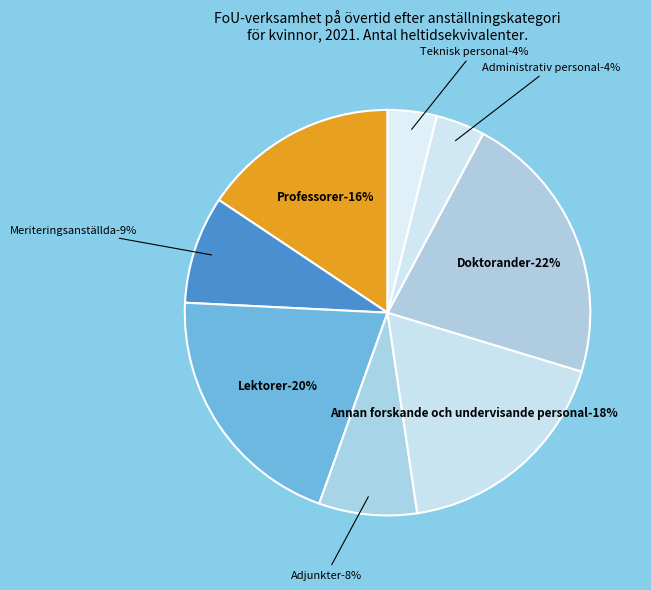

Does Adjunkter represent more than half of the total?

No